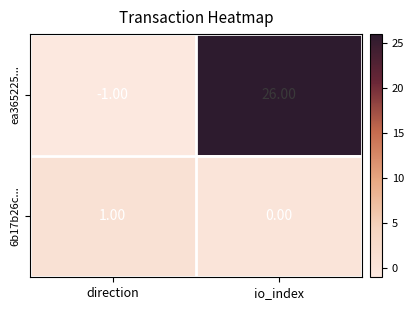

At which category is the sum across all series the highest?

io_index